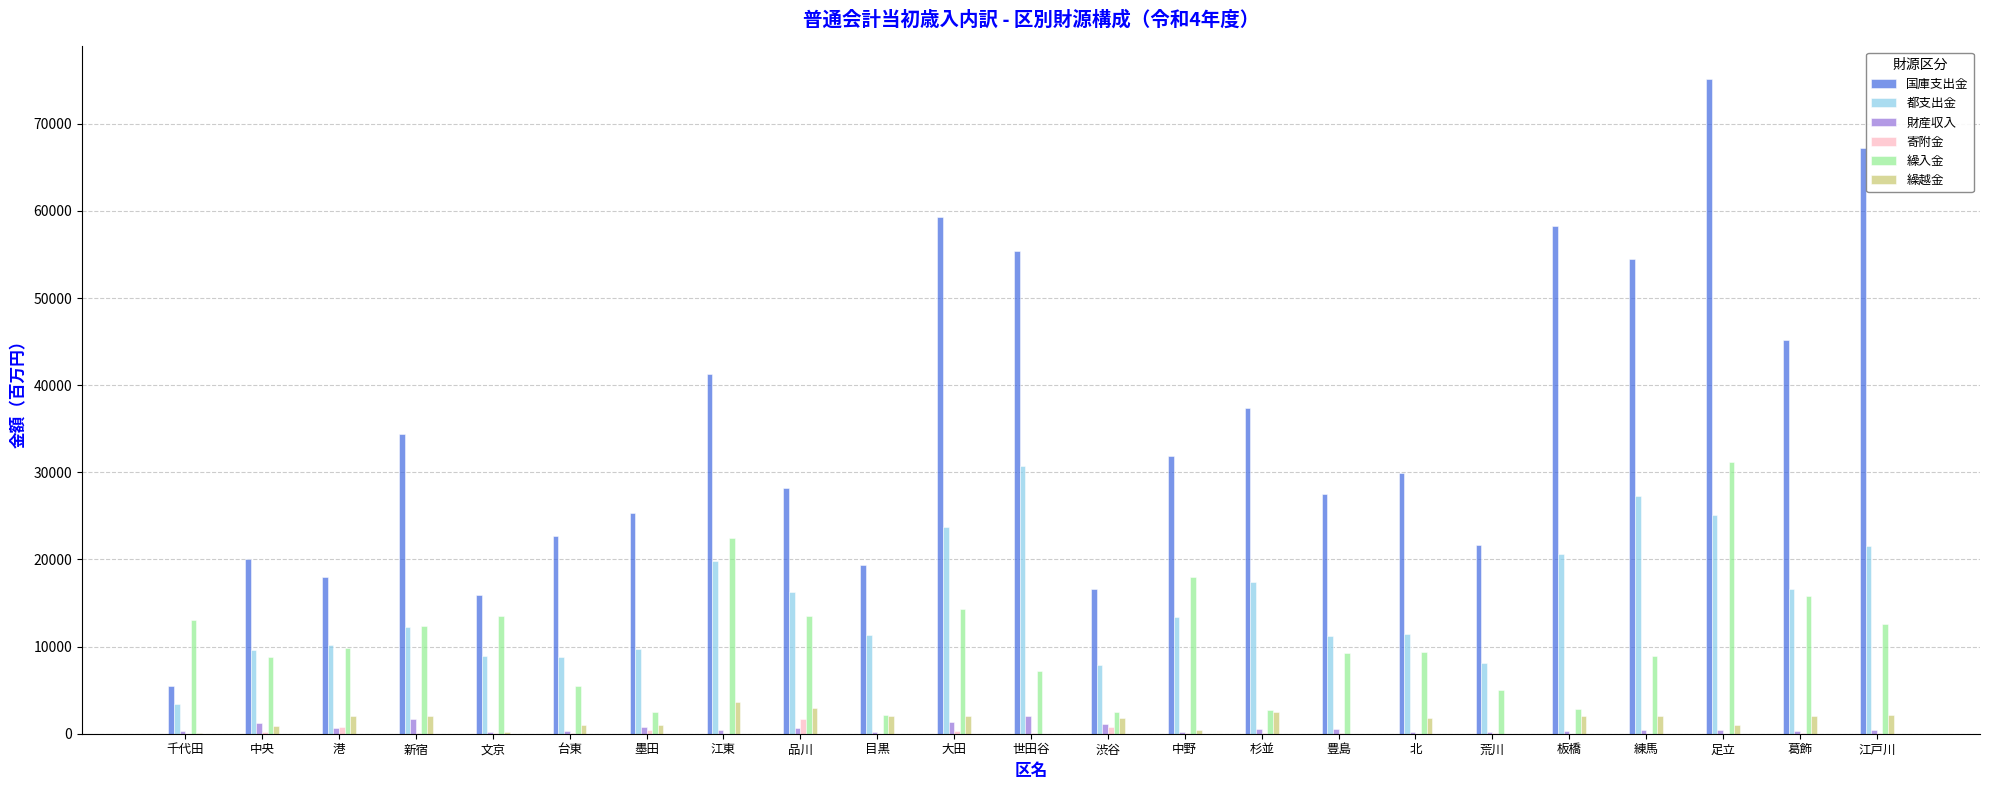

What is the difference between the 財産収入 values at 北 and 葛飾?

62.1